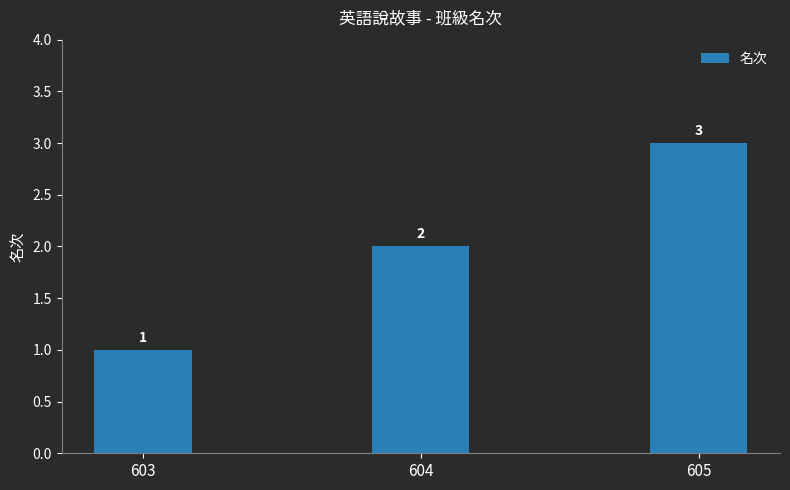

How many values are below 2?

1